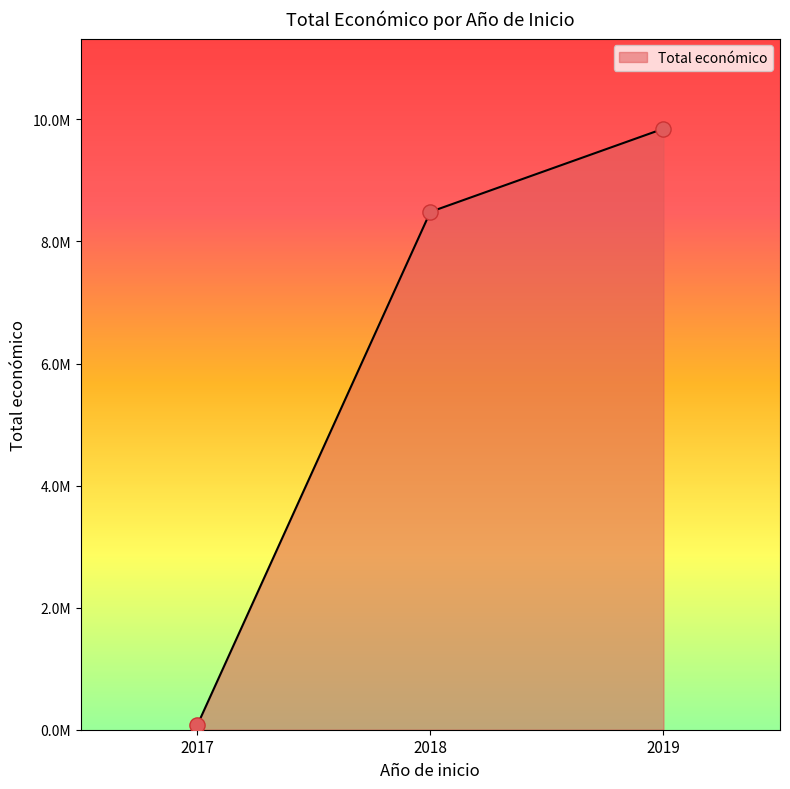

Which has a higher value, 2017 or 2018?

2018